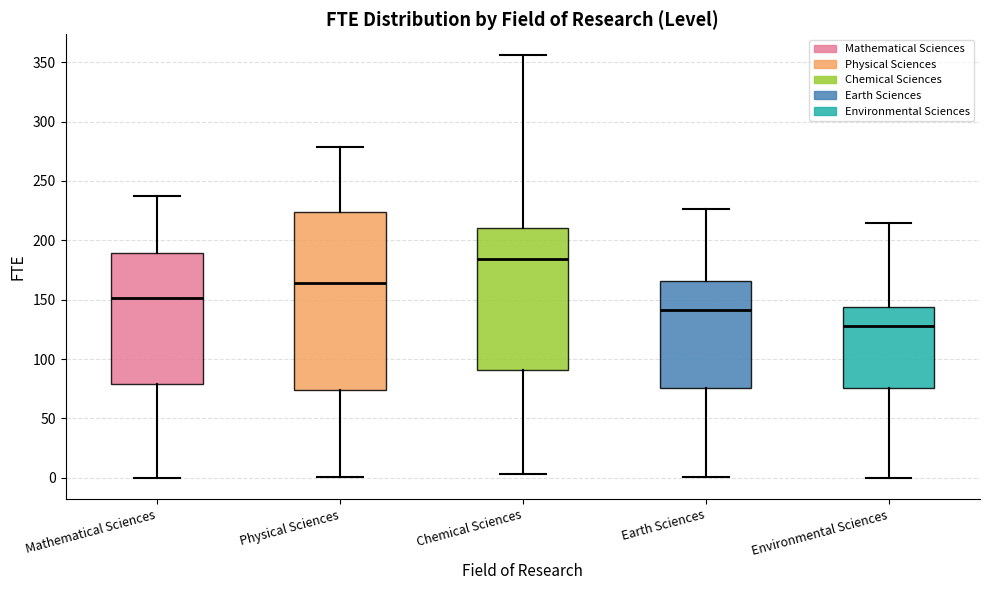

Which box has the lowest median line?

Environmental Sciences